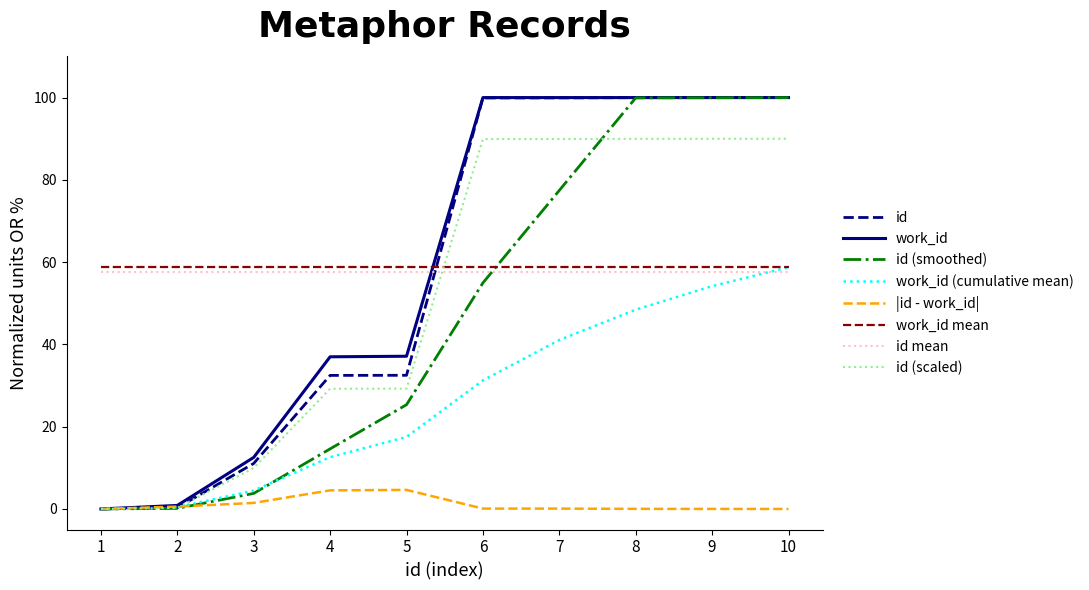

True or false: work_id (cumulative mean) has a value of 4.5 at 3.

True